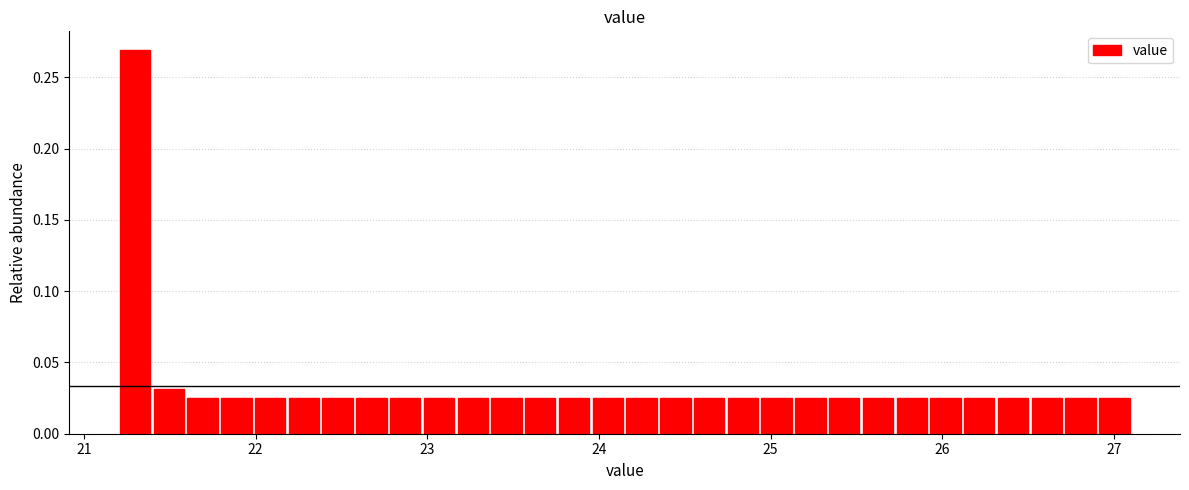

Read against the x-axis, roughly where is the centre of the tallest bar?

21.3